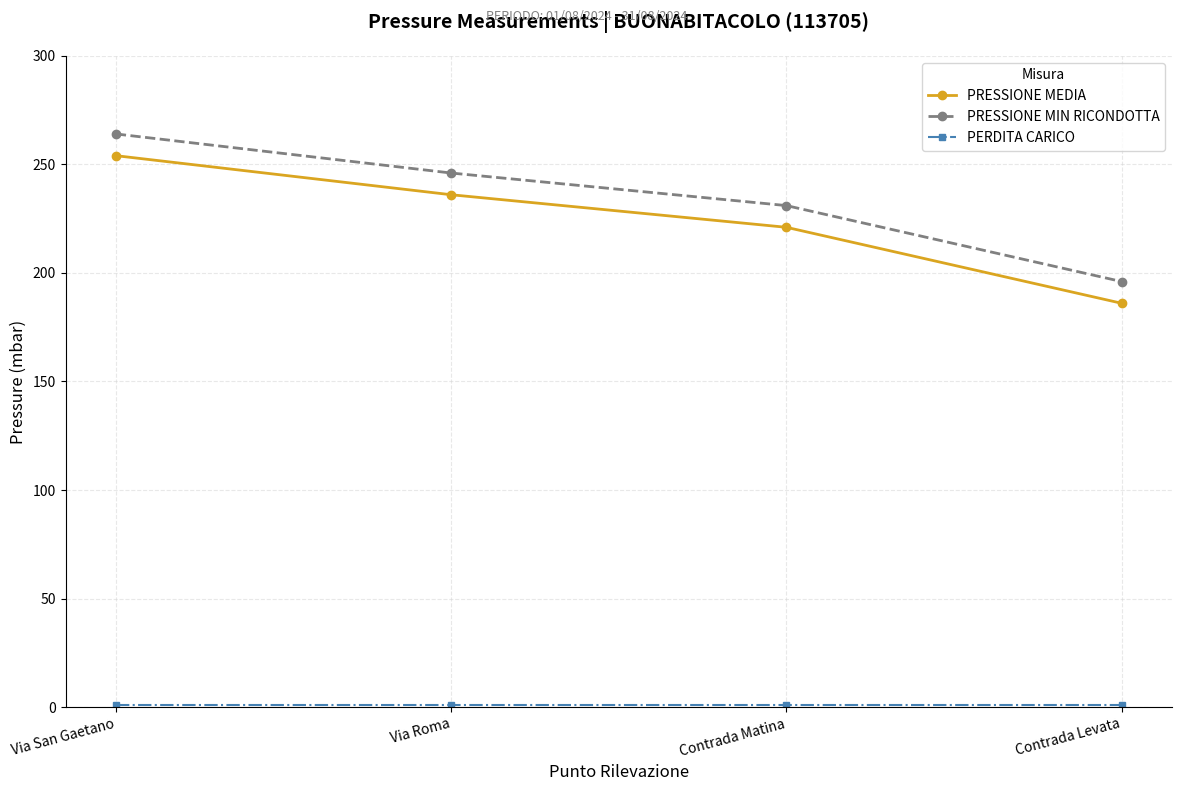

True or false: PRESSIONE MEDIA and PRESSIONE MIN RICONDOTTA cross at least once.

False